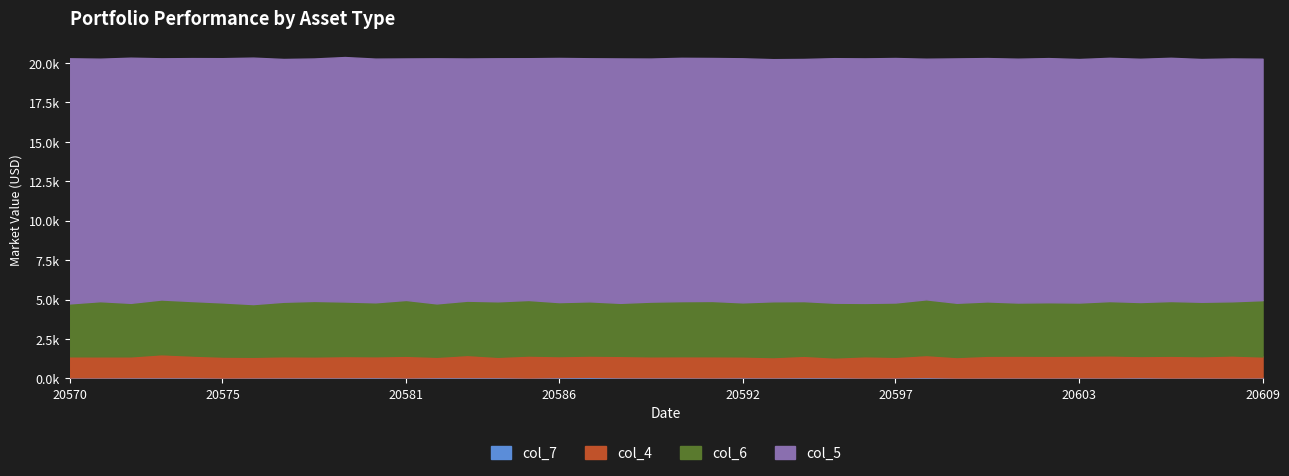

Is it true that col_6 equals 5650 at 20593?

False